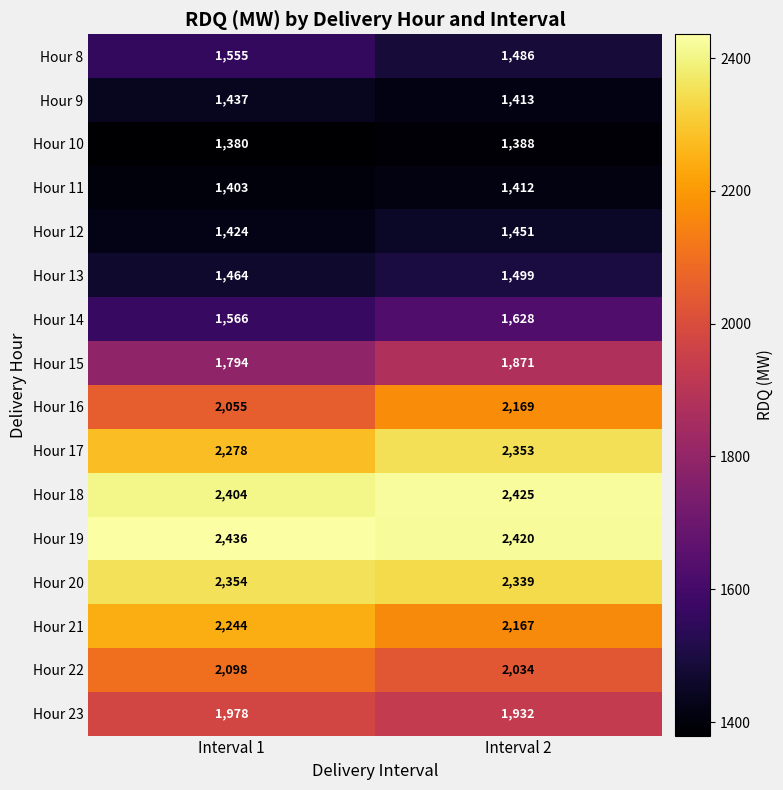

Between Interval 1 and Interval 2, which series saw the biggest shift?

Hour 16